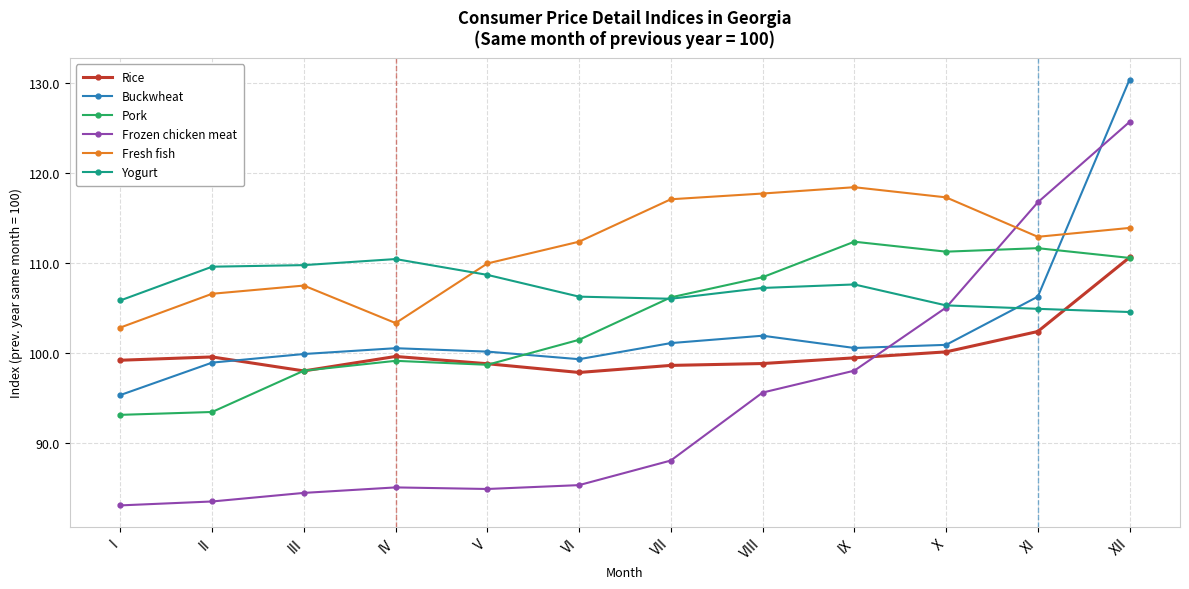

What value does the Buckwheat series have at VI?

99.3